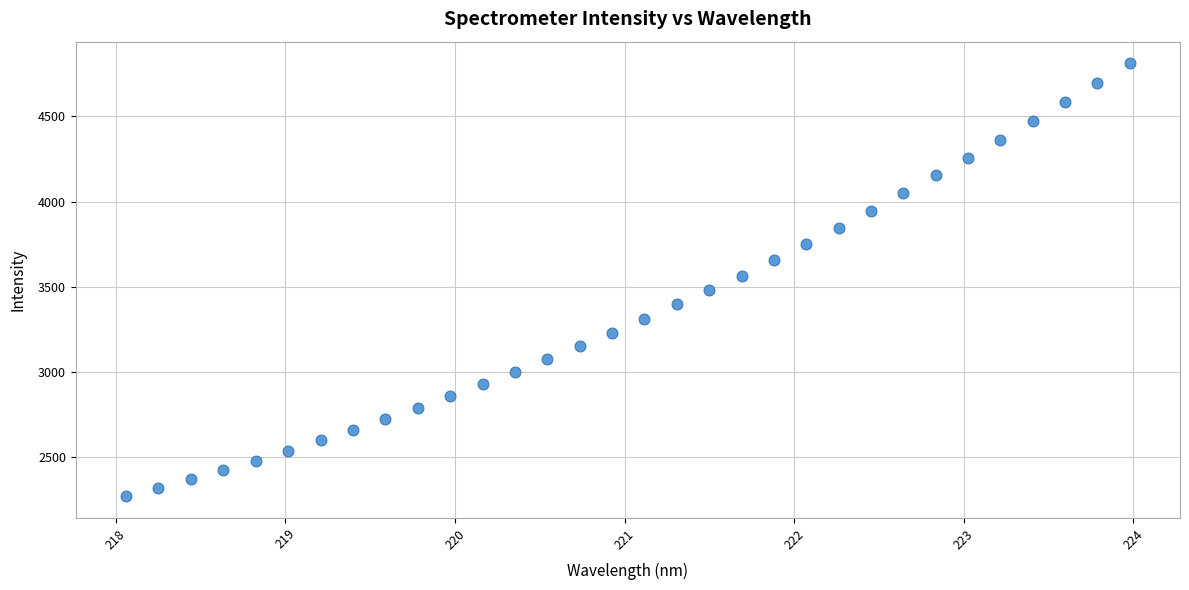

What is the range of Y values (max minus min)?

2540.3